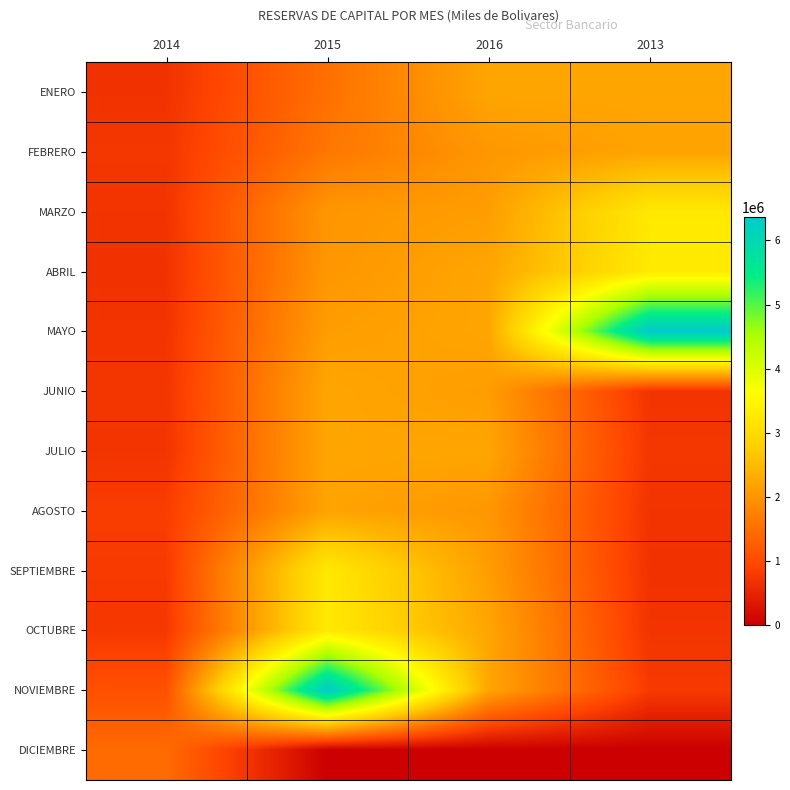

Which has a higher value, 2015 or 2013?

2013